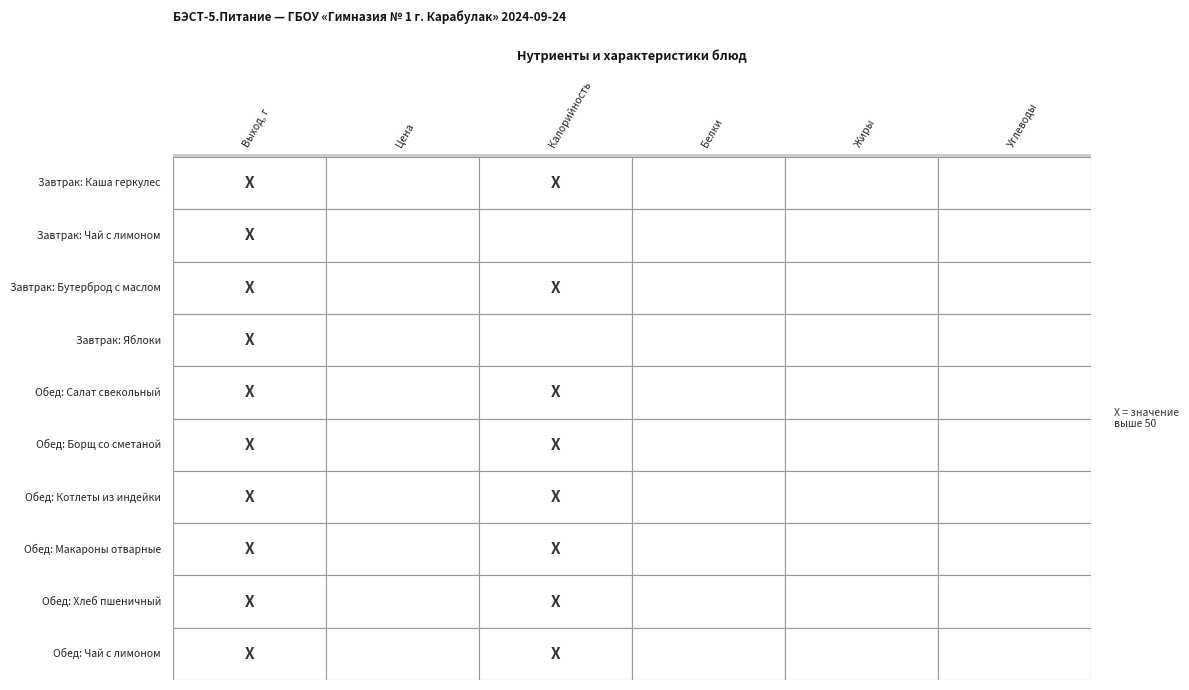

At which label is Завтрак: Яблоки closest to 50?

Завтрак: Бутерброд с маслом